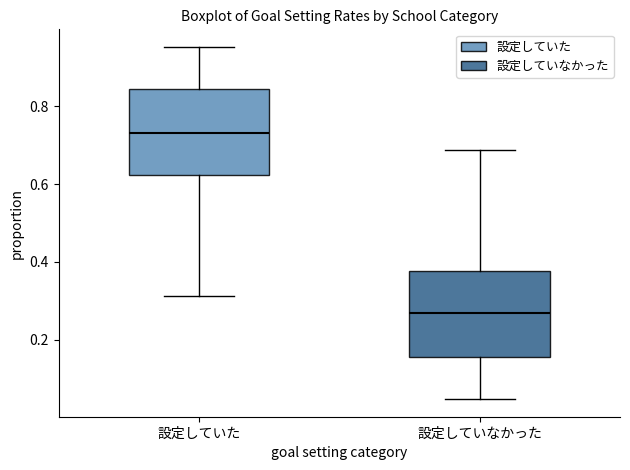

Reading left to right, transcribe this box plot: for each box, give where its median line is, the range the box spans, and where its two whiskers end, as read against the y-axis. The values are not printed on the chart, so give them approximately, as read against the axis.

設定していた: median 0.74, box 0.62 to 0.84, whiskers 0.32 to 0.96
設定していなかった: median 0.26, box 0.16 to 0.38, whiskers 0.04 to 0.68